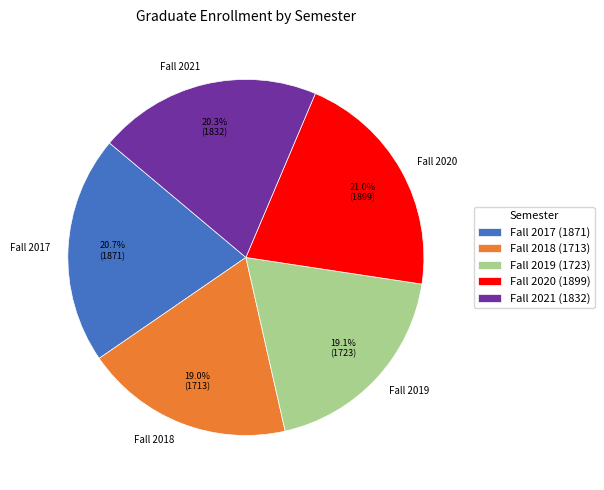

Count the number of slices in the pie.

5